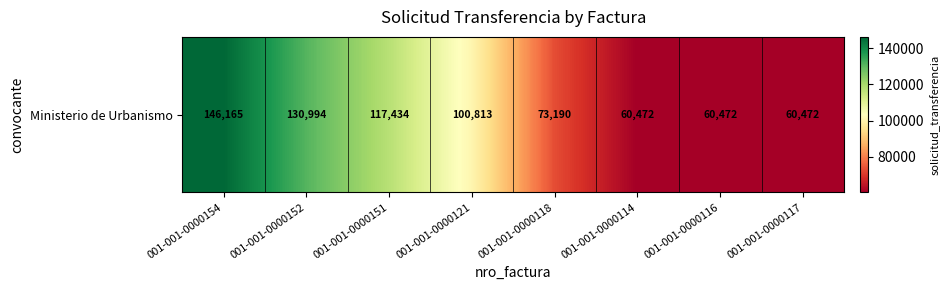

What is the change in value from 001-001-0000152 to 001-001-0000114?

-70522